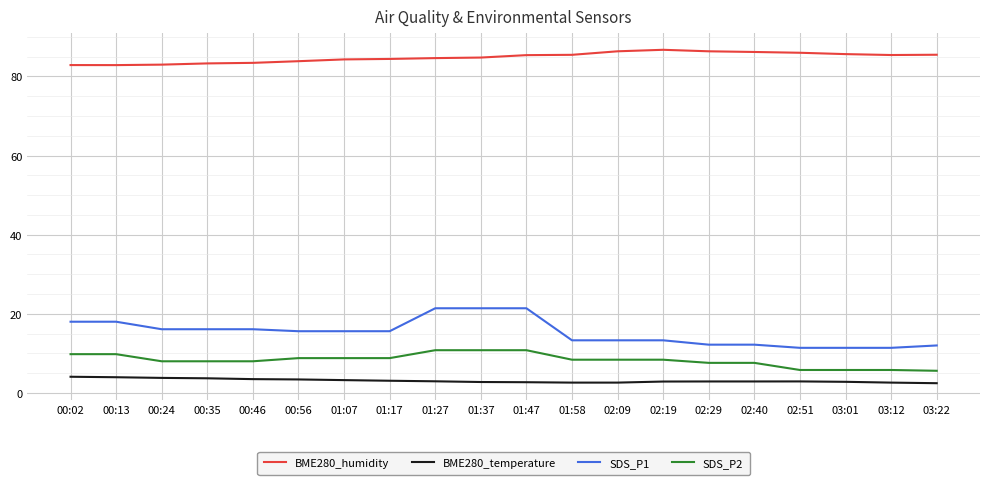

Is the value of SDS_P2 at 01:37 greater than the value of BME280_humidity at 00:02?

No